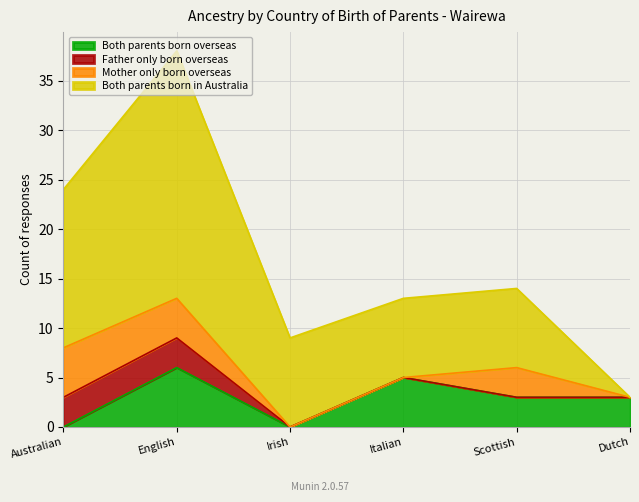

Which has a higher value, Australian or Italian?

Italian